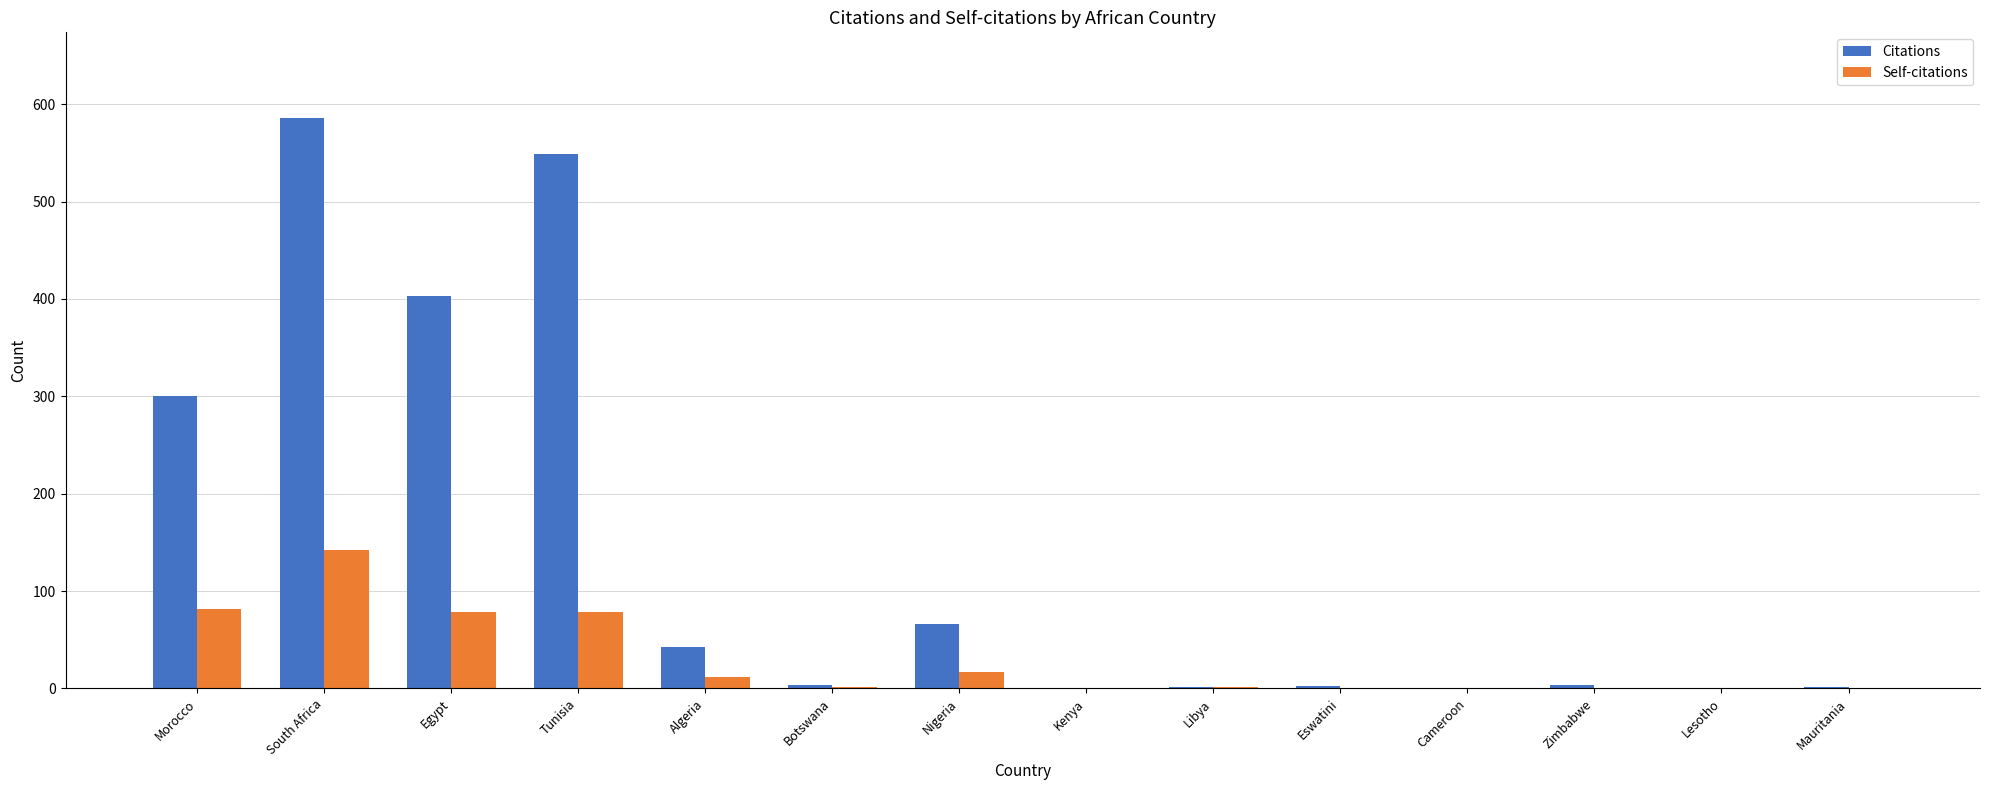

The value of Self-citations at Morocco is 23. True or false?

False